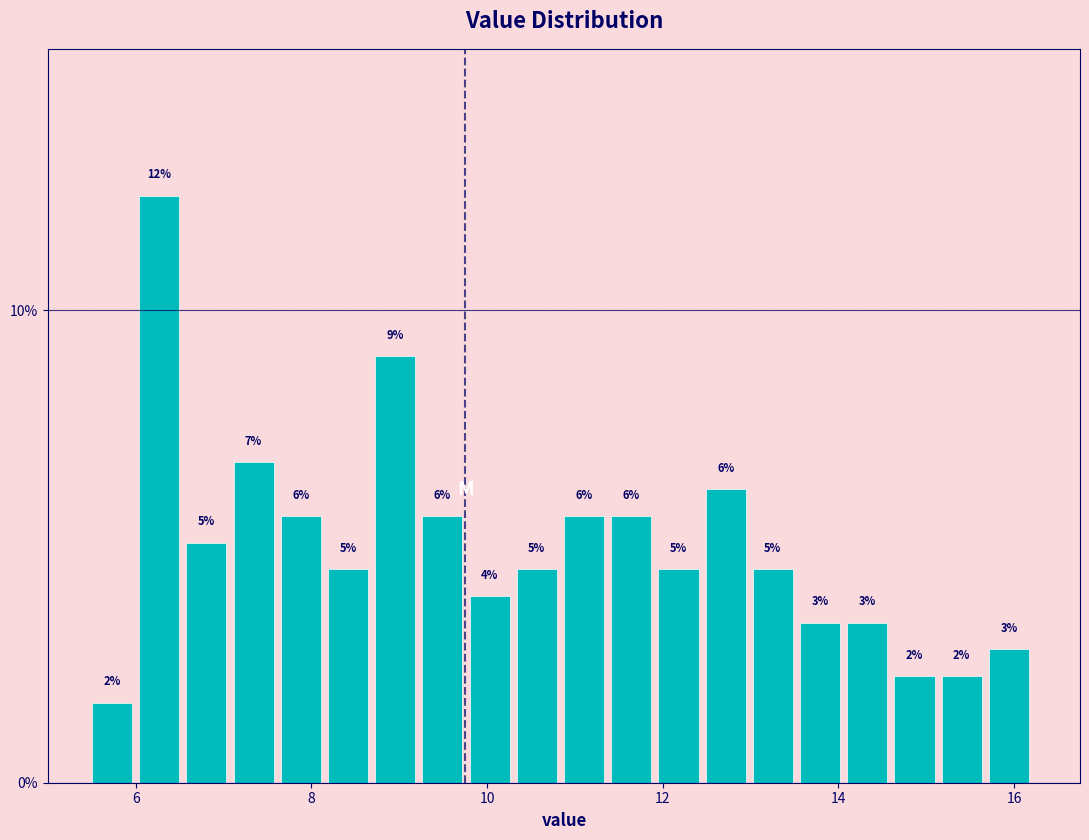

Read against the x-axis, roughly where is the centre of the tallest bar?

6.2